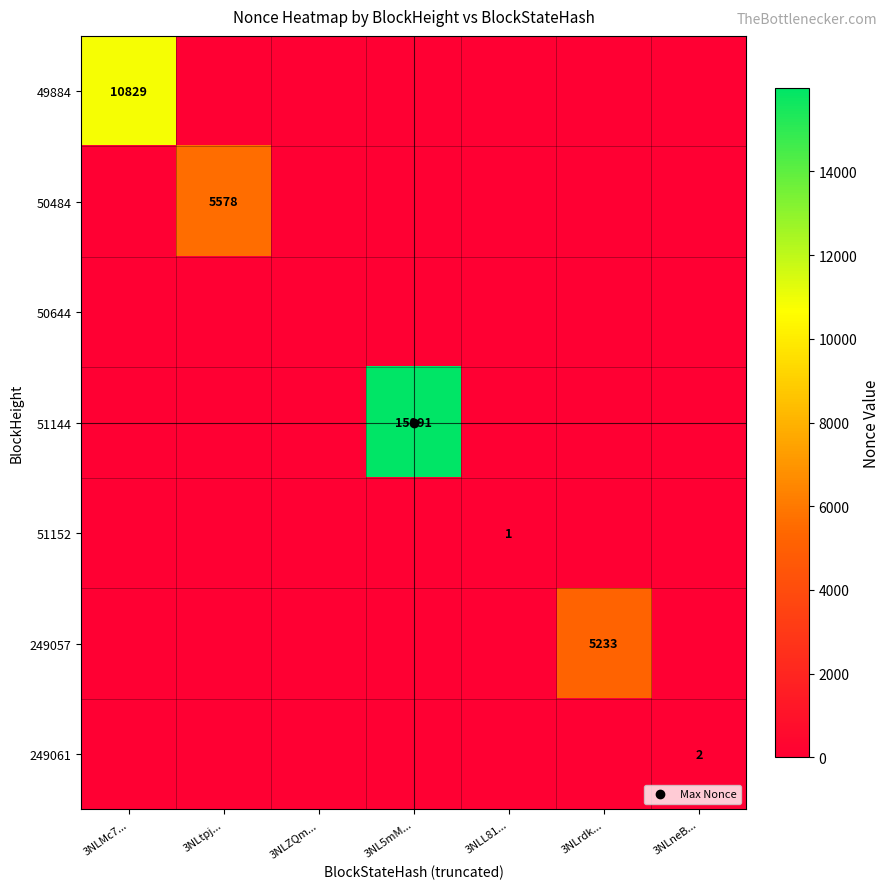

List the labels in order of 49884 value, smallest first.

3NLtpj..., 3NLZQm..., 3NL5mM..., 3NLL81..., 3NLrdk..., 3NLneB..., 3NLMc7...